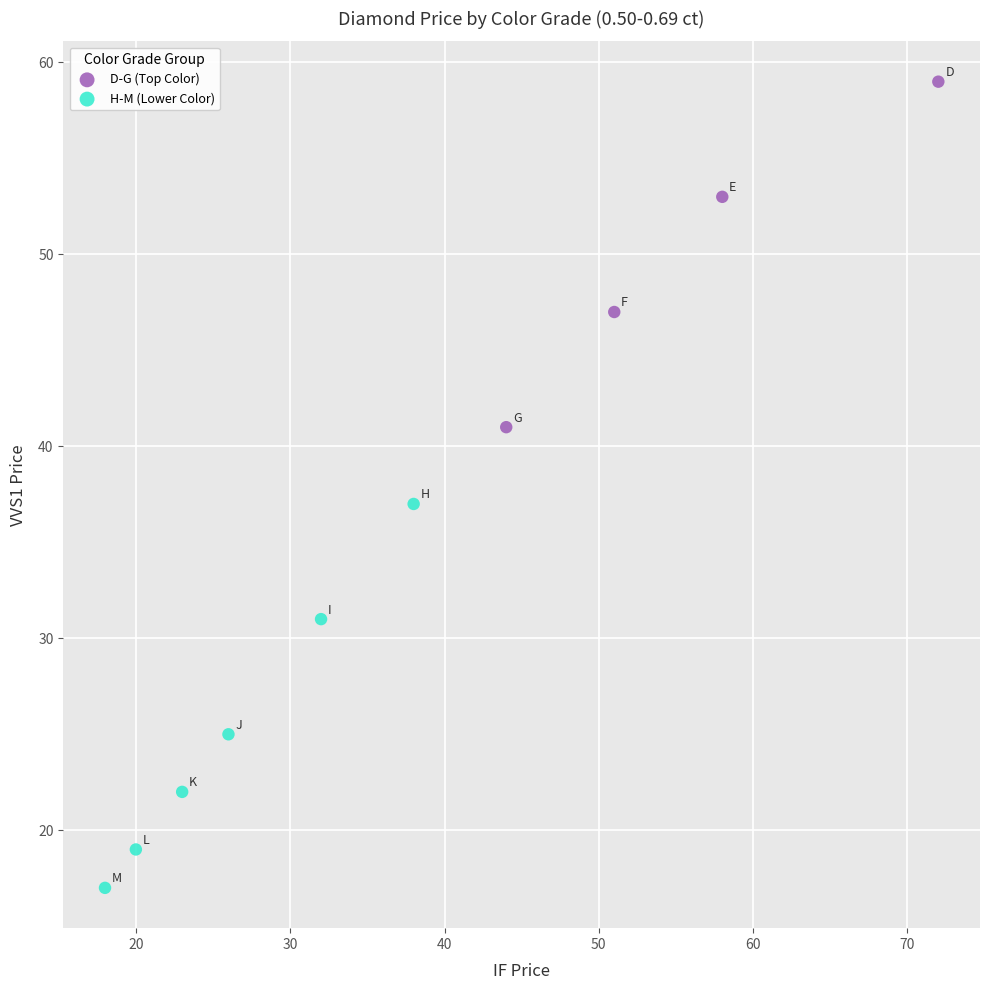

Which series has the widest spread of Y values?

H-M (Lower Color)